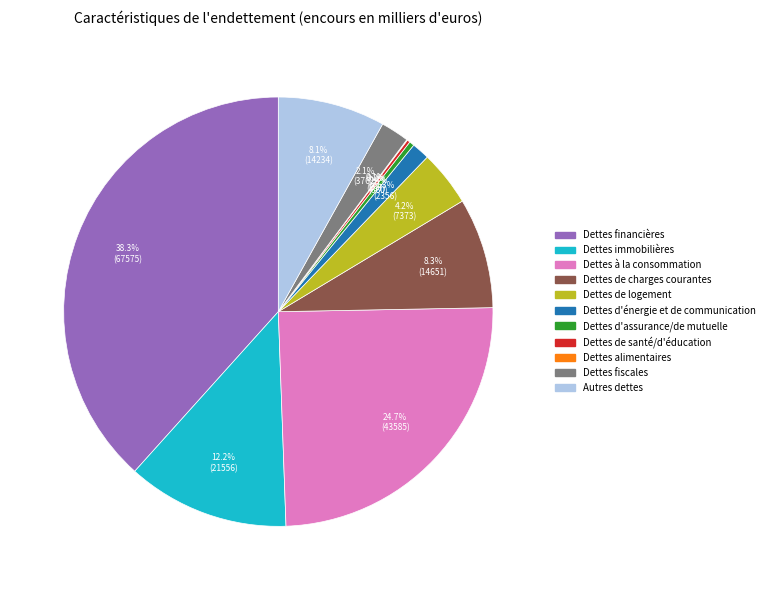

How much of the chart is everything except Dettes de charges courantes?

91.7%